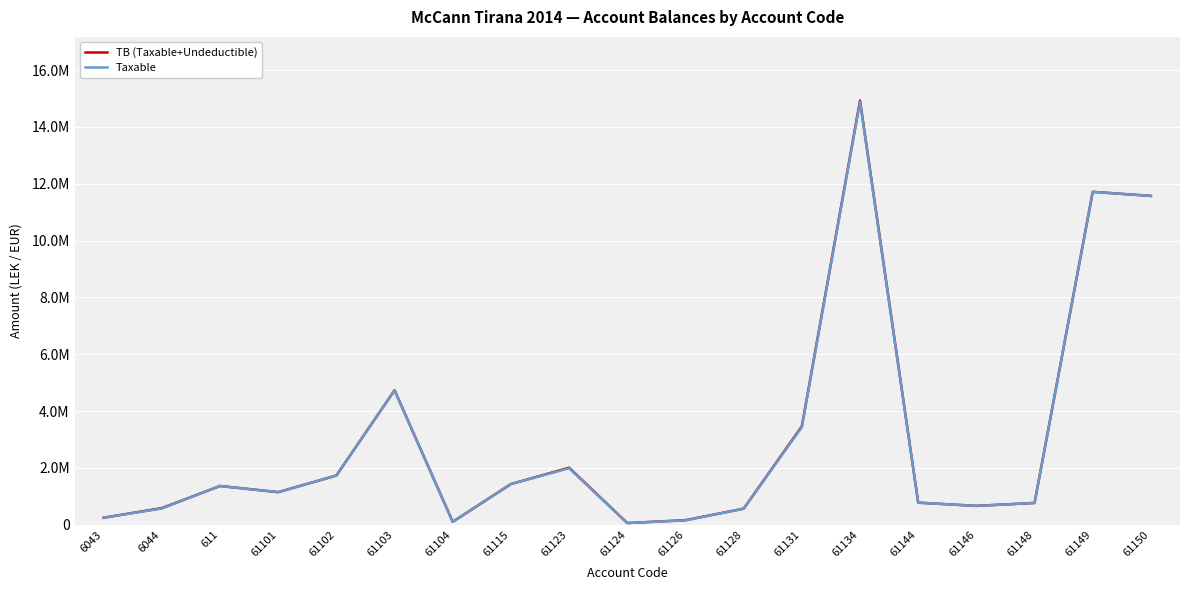

Where is the first local minimum for TB (Taxable+Undeductible)?

61101